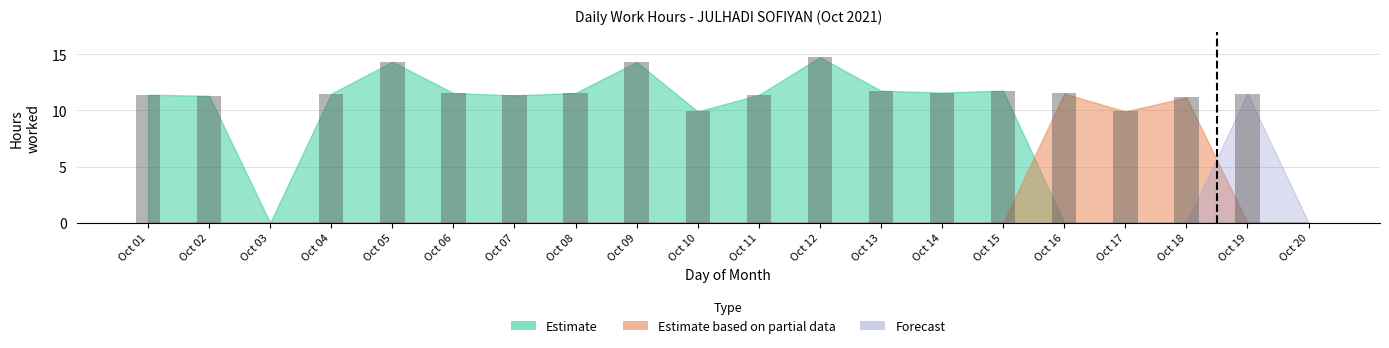

Rank the series by their maximum value, from highest to lowest.

Estimate, Estimate based on partial data, Forecast